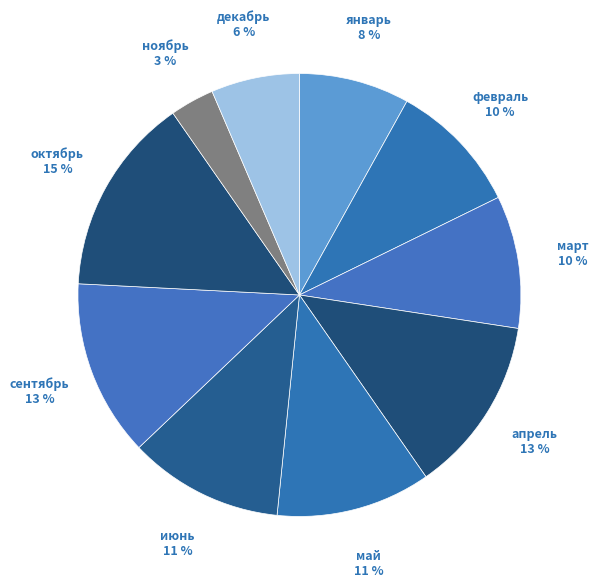

Is there a majority slice in this chart?

No